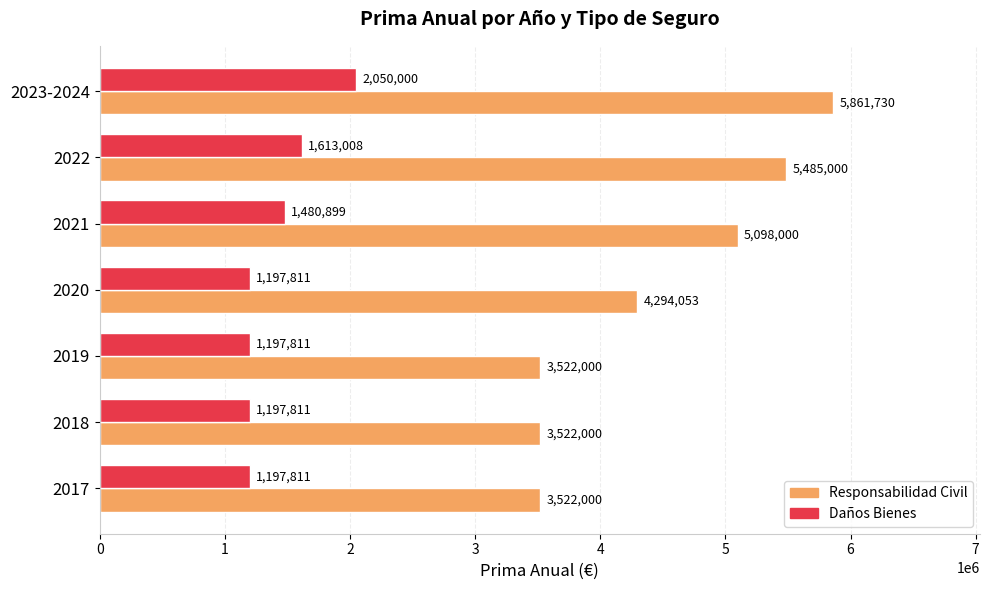

Rank the series by their average value, from lowest to highest.

Daños Bienes, Responsabilidad Civil